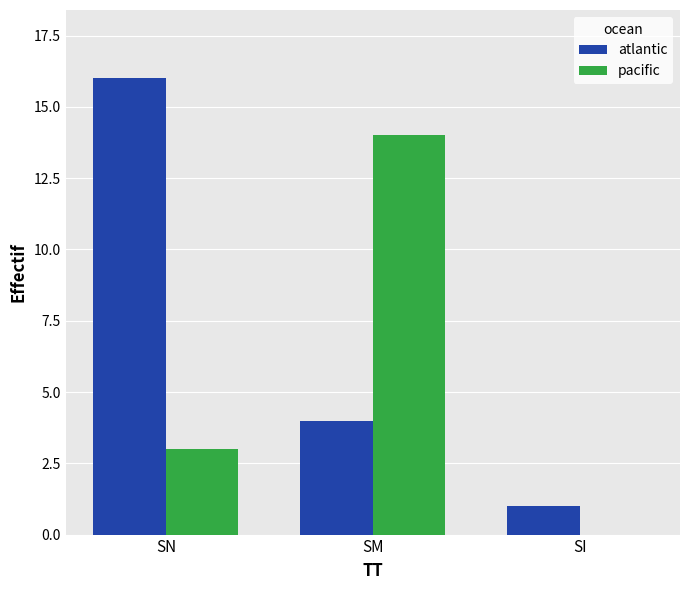

What is the sum of the pacific values at SM and SI?

14